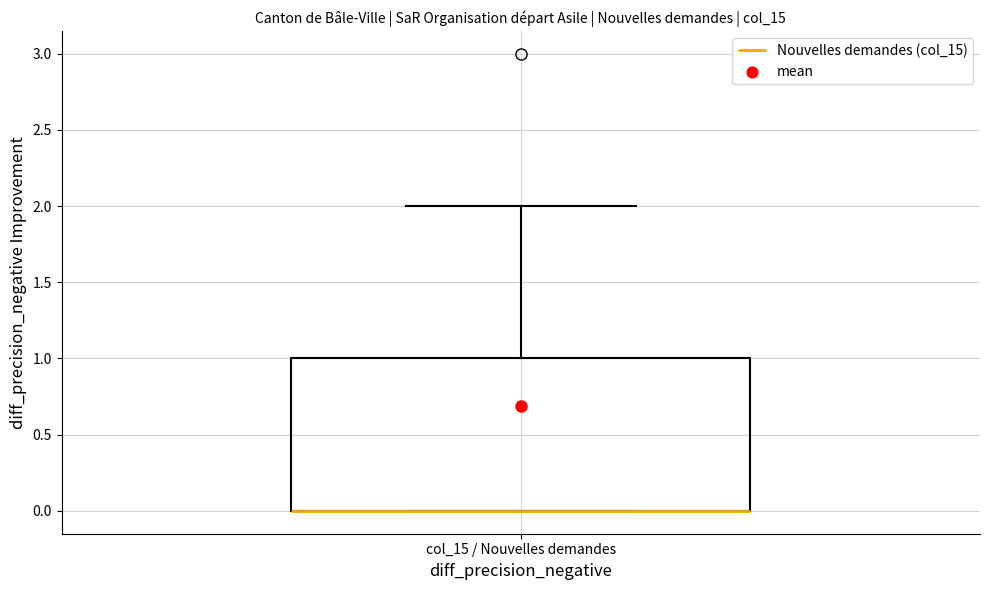

Transcribe this box plot: give where the median line is, the range the box spans, and where the two whiskers end, as read against the y-axis. The values are not printed on the chart, so give them approximately, as read against the axis.

median 0 (drawn on the box's lower edge), box 0 to 1, whiskers 0 to 2